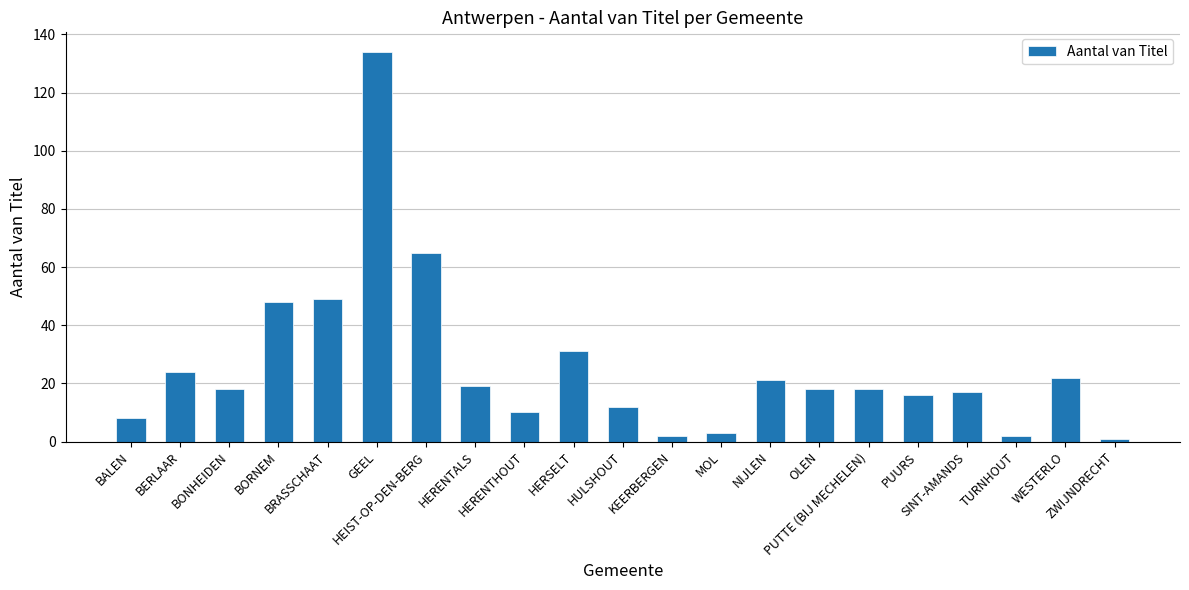

What is the change in value from HULSHOUT to MOL?

-9